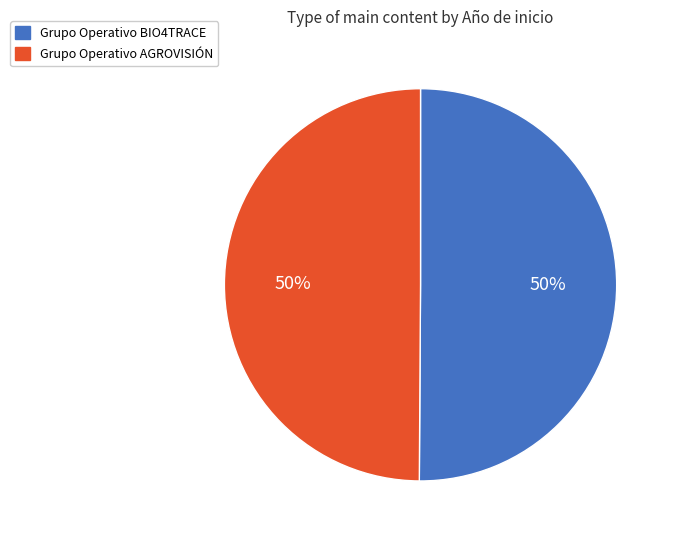

How many segments does this pie chart have?

2